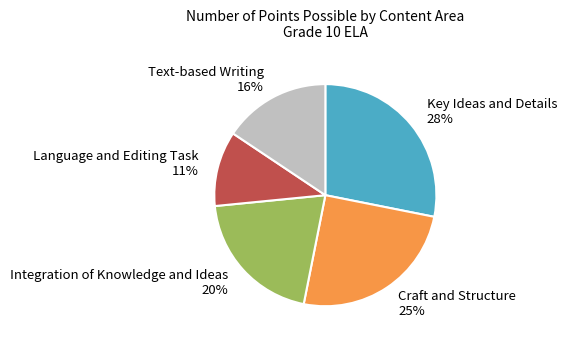

What is the smallest slice in the pie chart?

Language and Editing Task